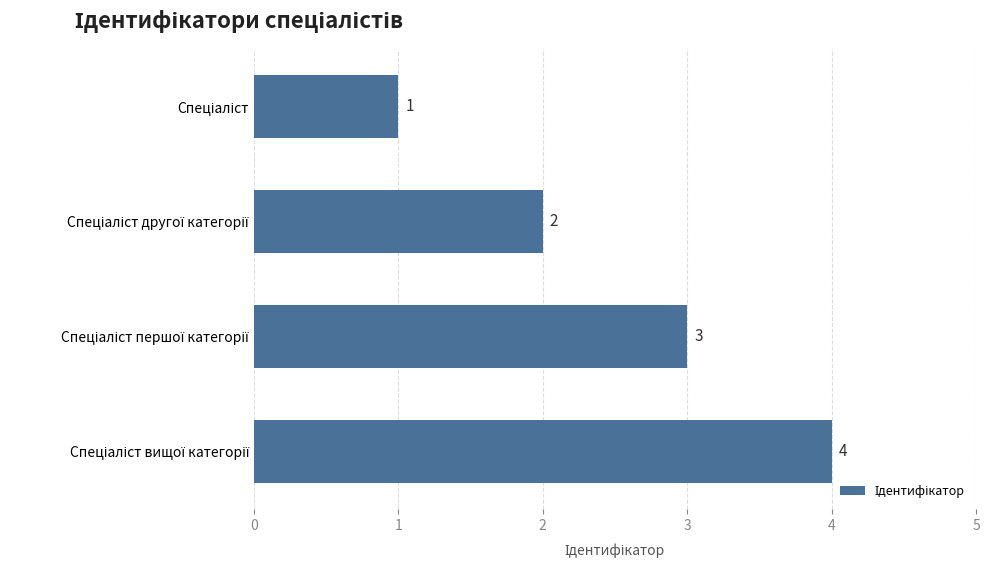

Count the values in the range 2 to 4.

3